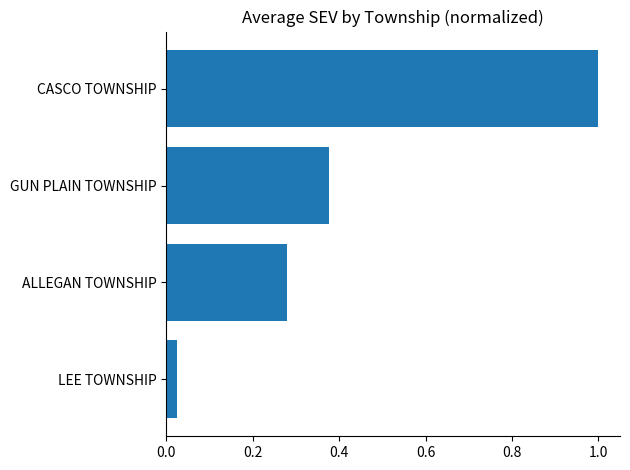

List the labels in order of value, largest first.

CASCO TOWNSHIP, GUN PLAIN TOWNSHIP, ALLEGAN TOWNSHIP, LEE TOWNSHIP